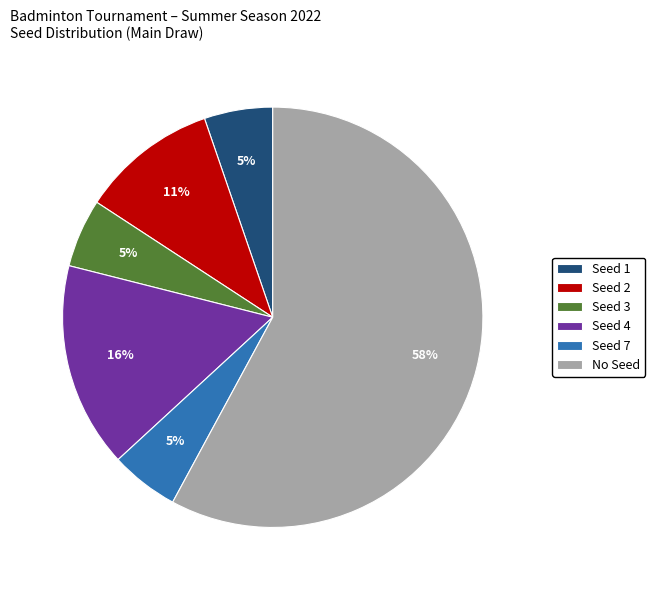

What is the ratio of the value at Seed 7 to the value at Seed 4?

0.3